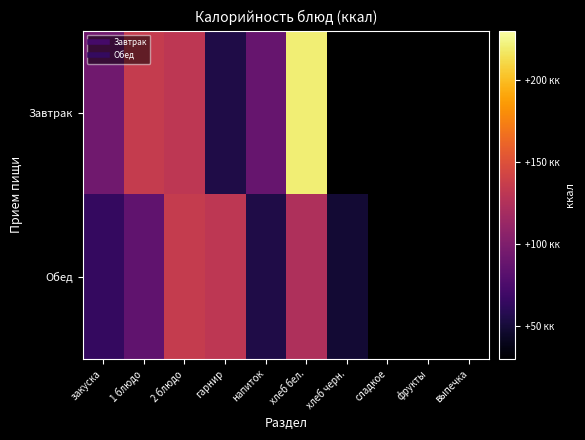

Which series has the largest range (max minus min)?

Завтрак